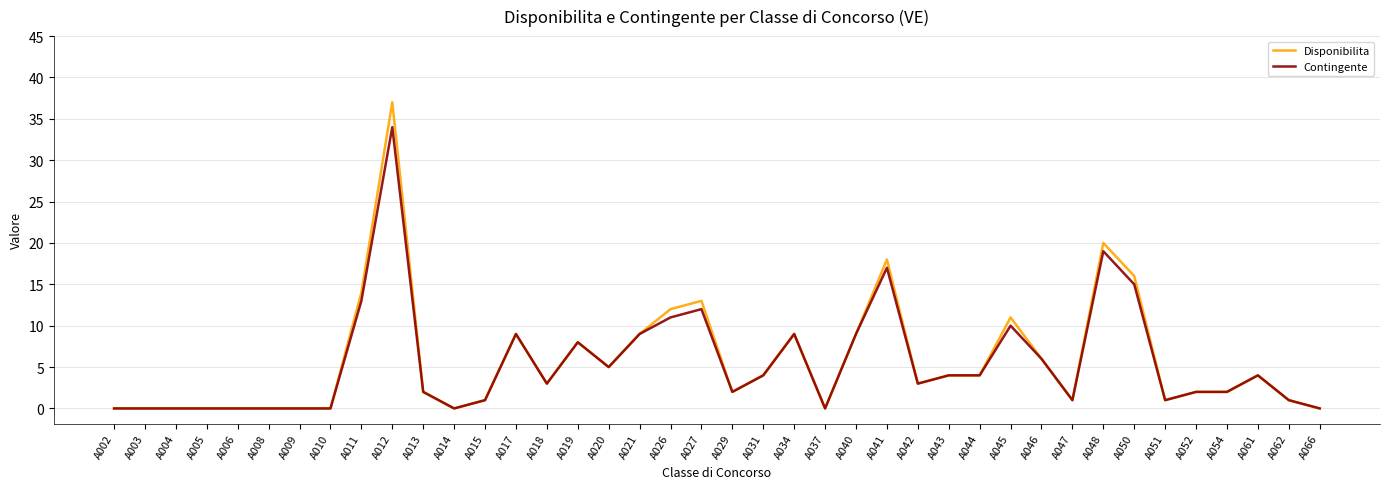

Rank the series by their maximum value, from lowest to highest.

Contingente, Disponibilita